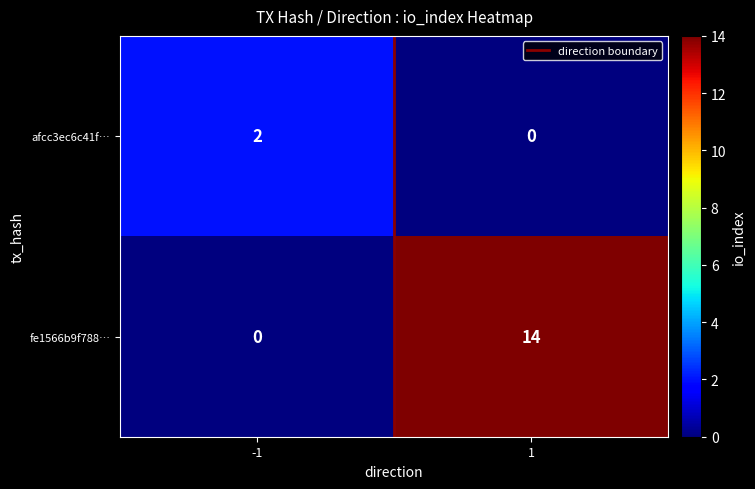

What is the sum of the fe1566b9f788… values at -1 and 1?

14